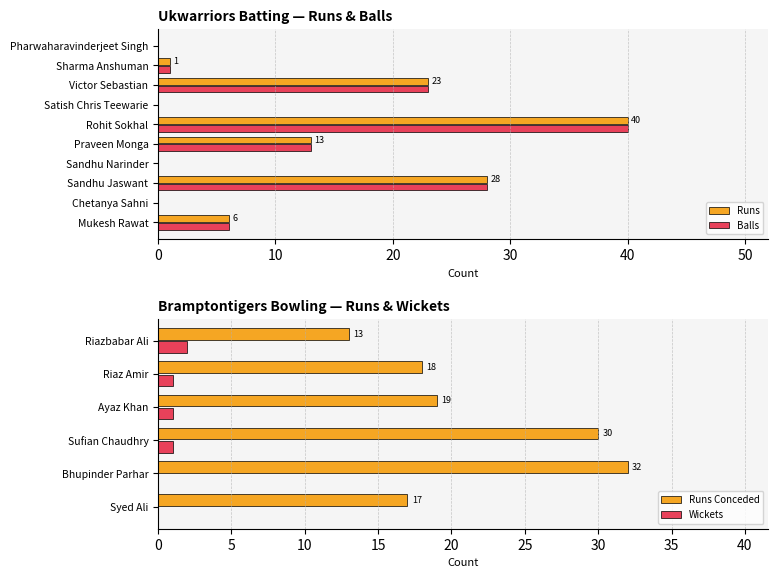

What is the value of the Runs bar at the 8th from the left?

23